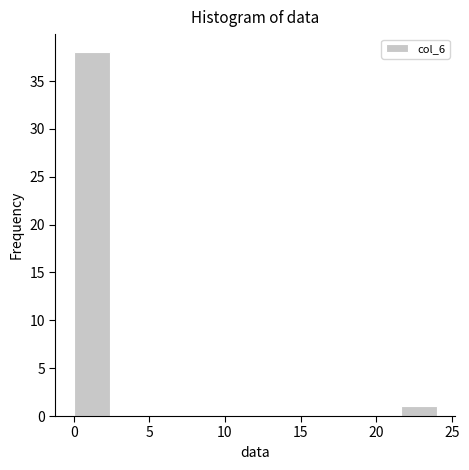

Reading left to right, list every bar in this chart as the range it spans on the x-axis followed by its height. Neither the bar edges nor the heights are printed on the chart, so give them approximately, as read against the axes.

0.0 to 2.4: 38
2.4 to 4.8: 0
4.8 to 7.2: 0
7.2 to 9.6: 0
9.6 to 12.0: 0
12.0 to 14.4: 0
14.4 to 16.8: 0
16.8 to 19.2: 0
19.2 to 21.6: 0
21.6 to 24.0: 1